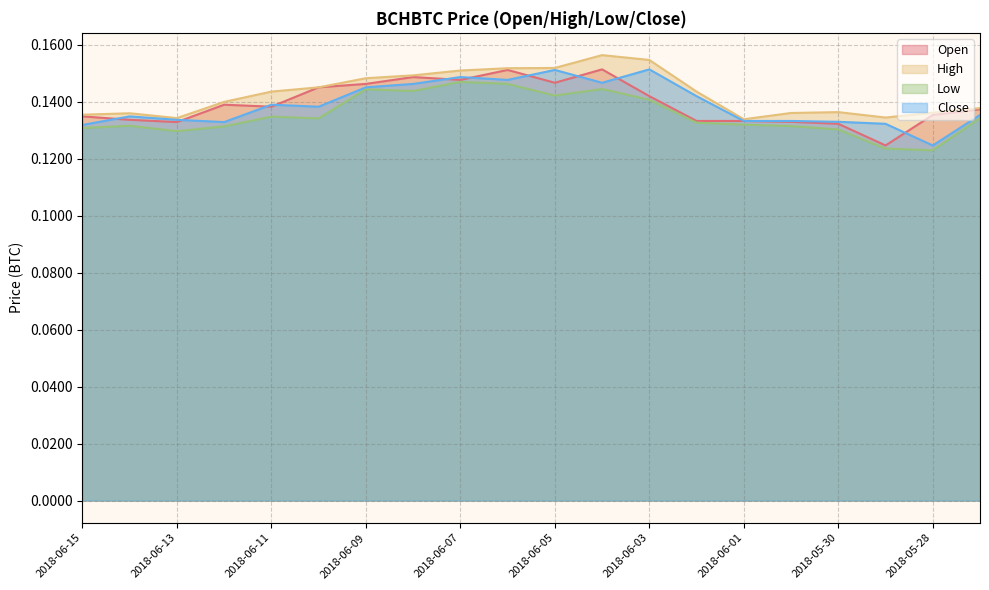

True or false: Open and High intersect in this chart.

False